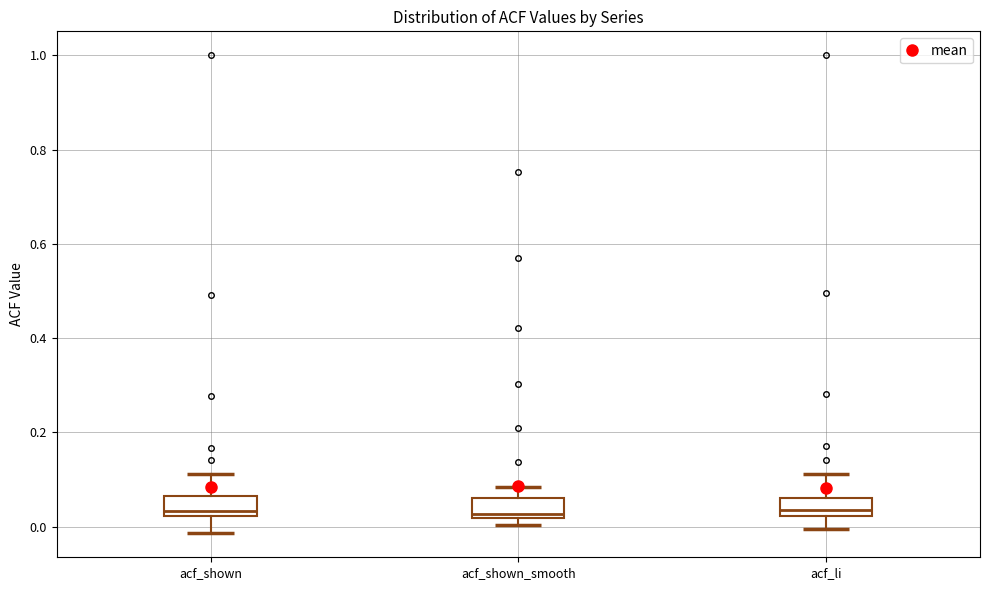

Where does the lower whisker of the box for acf_shown end on the y-axis? The values are not printed on the chart, so give them approximately, as read against the axis.

-0.02